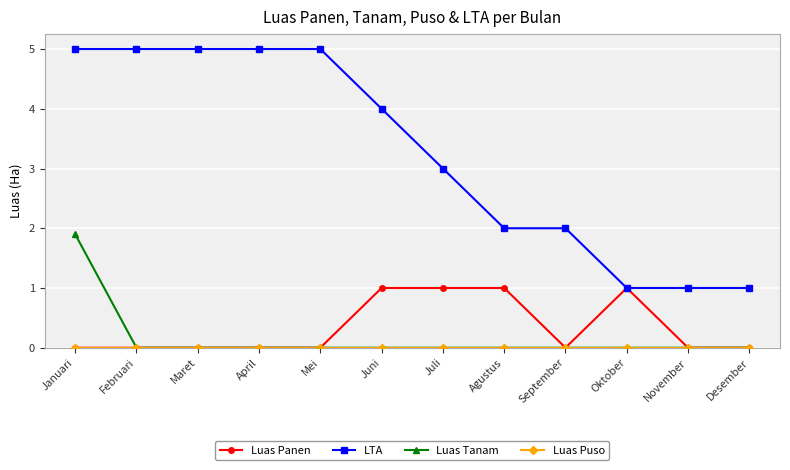

What is the difference between the LTA values at Juni and Mei?

1.0